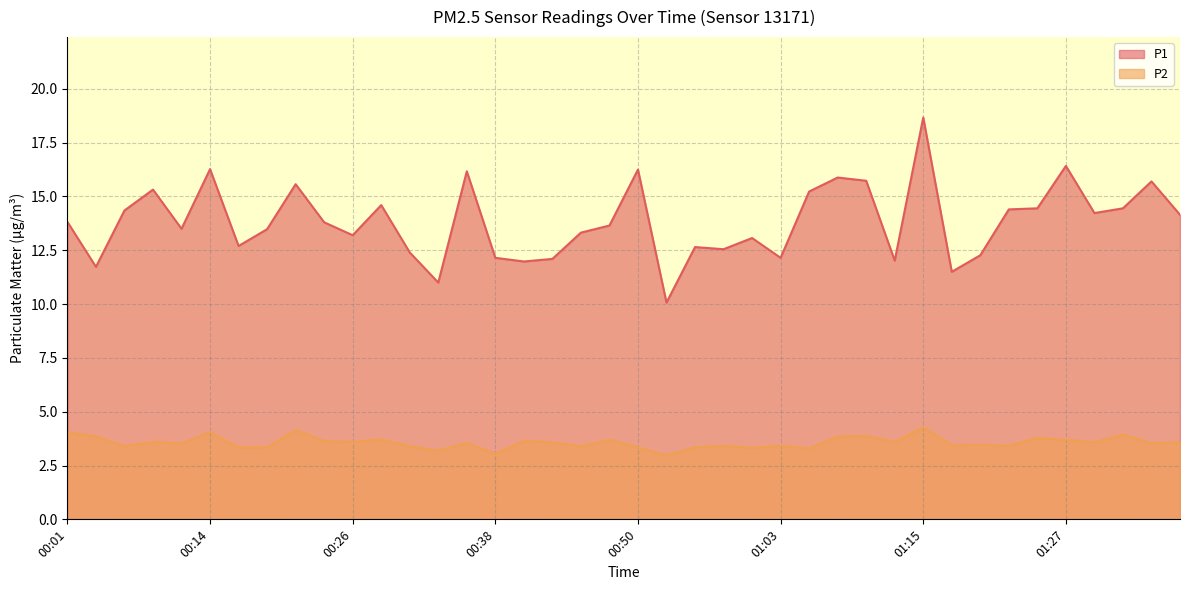

Which category has the highest value in the P2 series?

01:15